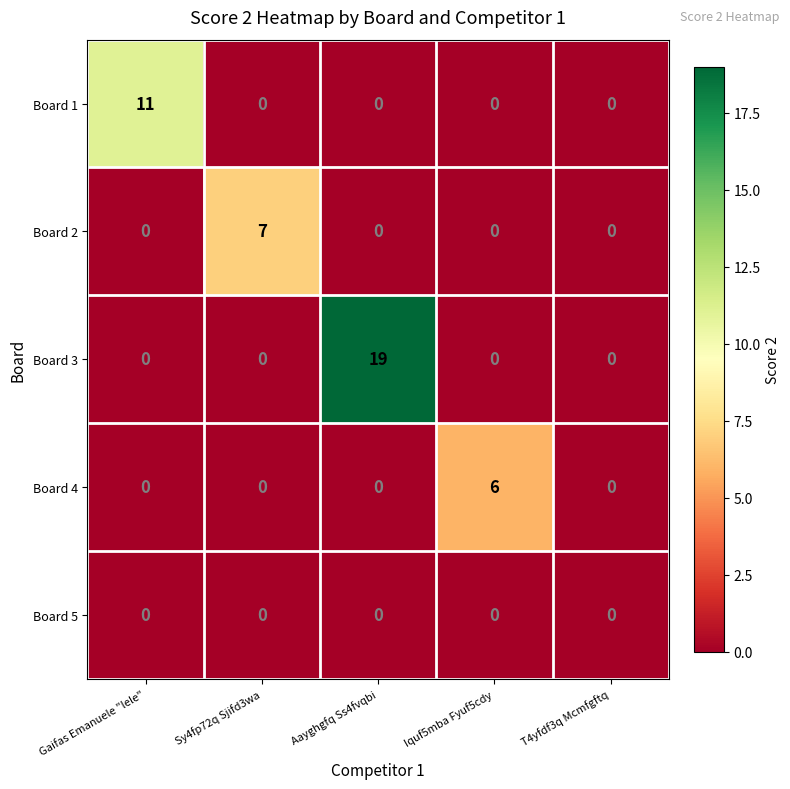

Reading right to left, what are all the values shown in this chart?

Board 1: 0	0	0	0	11
Board 2: 0	0	0	7	0
Board 3: 0	0	19	0	0
Board 4: 0	6	0	0	0
Board 5: 0	0	0	0	0